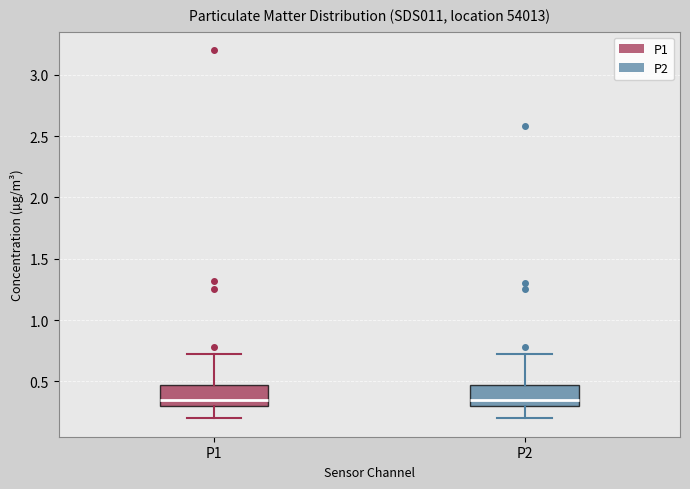

Where does the lower whisker of the box for P2 end on the y-axis? The values are not printed on the chart, so give them approximately, as read against the axis.

0.20